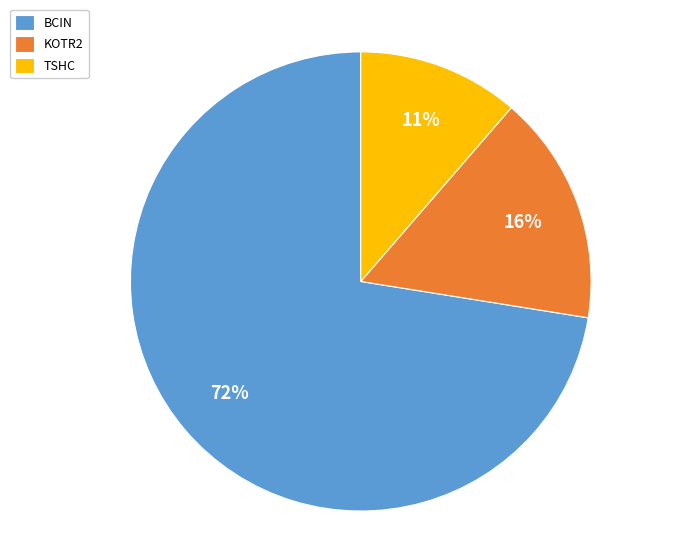

Is it true that BCIN is 72% of the pie?

True